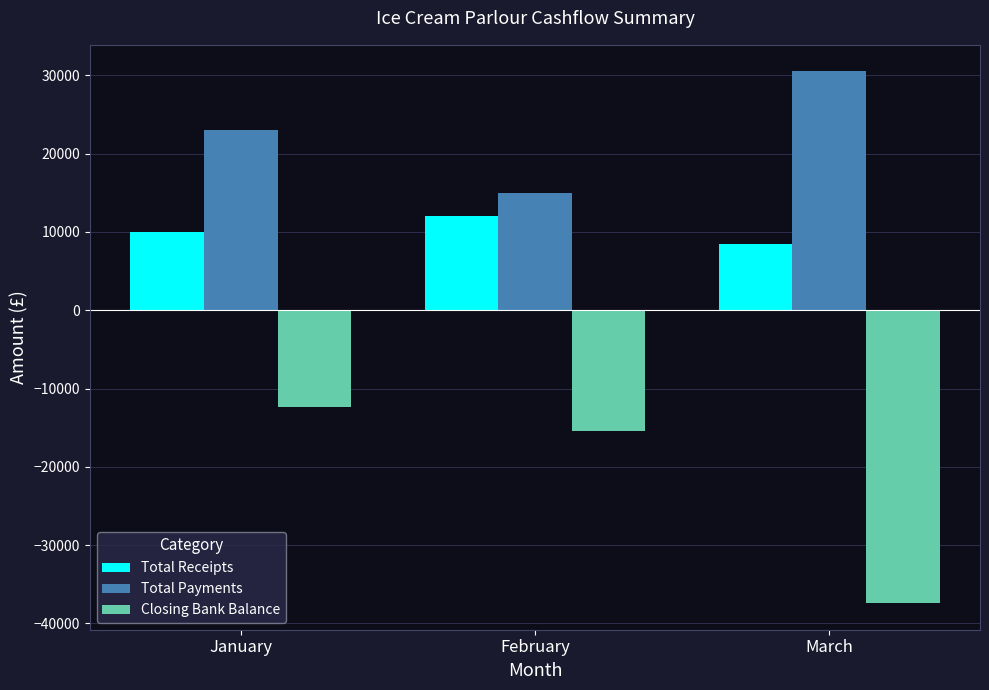

Reading left to right, what are all the values shown in this chart?

Total Receipts: 10000	12000	8500
Total Payments: 23000	15000	30500
Closing Bank Balance: -12400	-15400	-37400